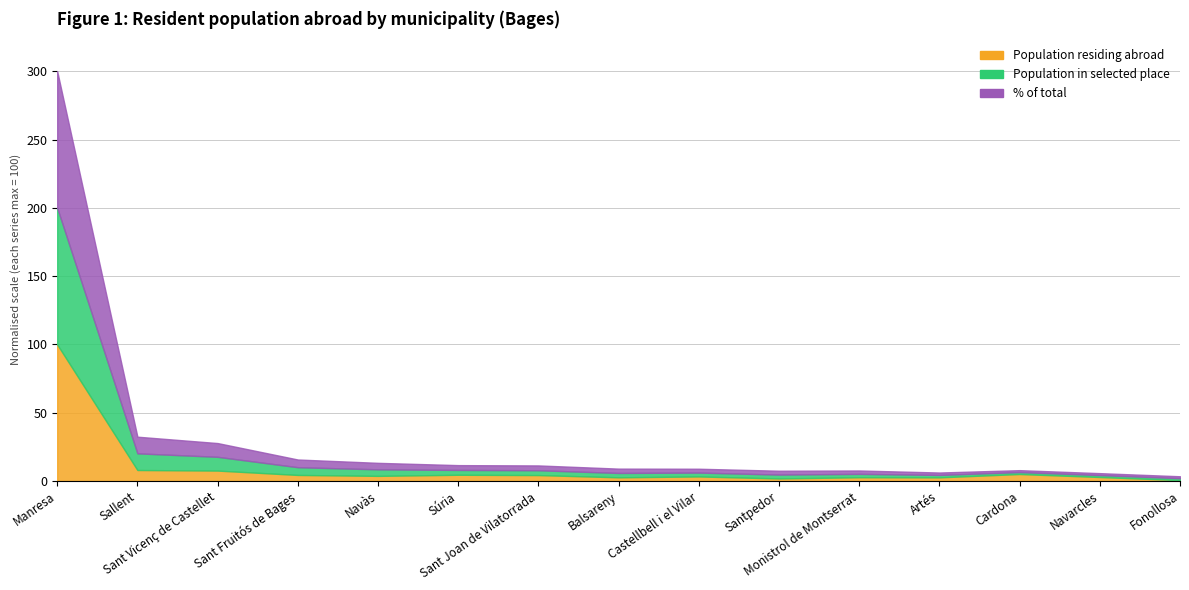

Does the chart have visible grid lines?

Yes